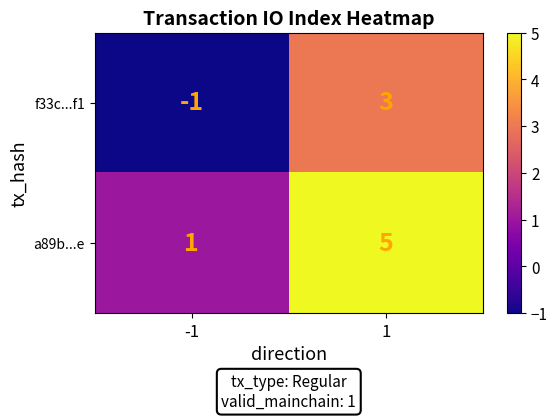

What is the sum of all a89b...e values?

6